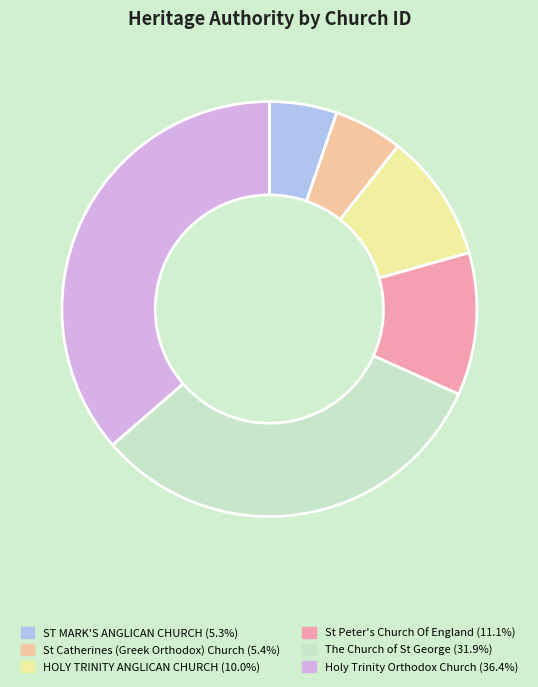

Which category has the biggest portion of the pie?

Holy Trinity Orthodox Church